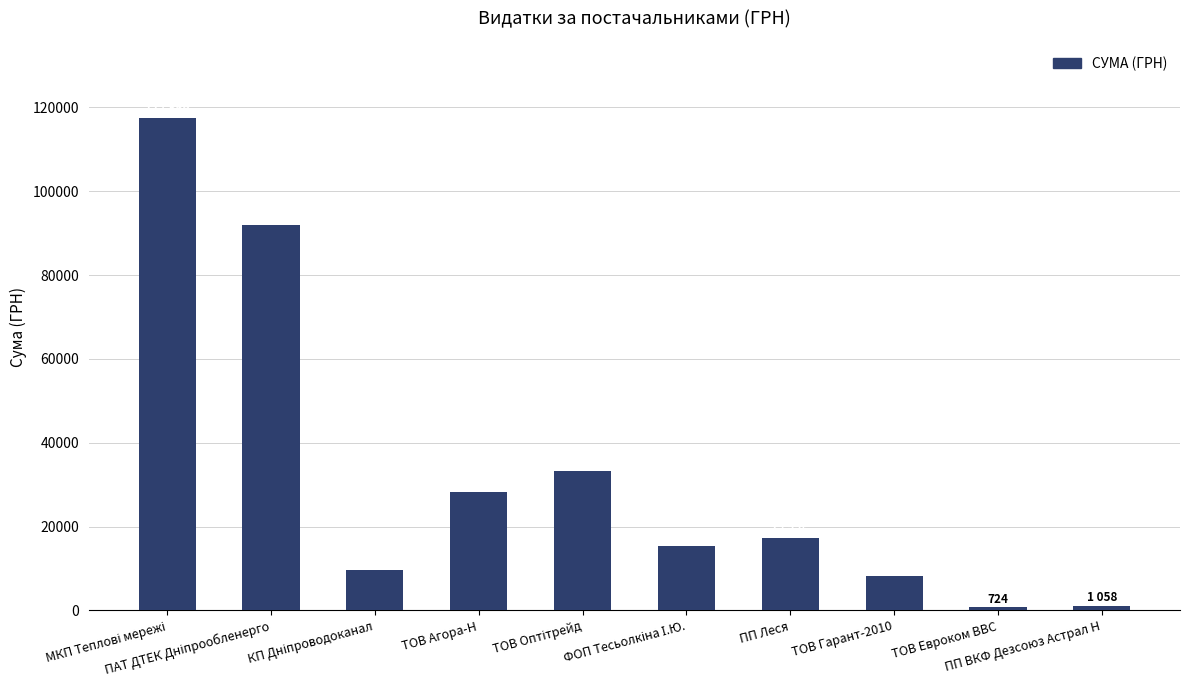

What is the value of the 8th bar from the left?

8187.8